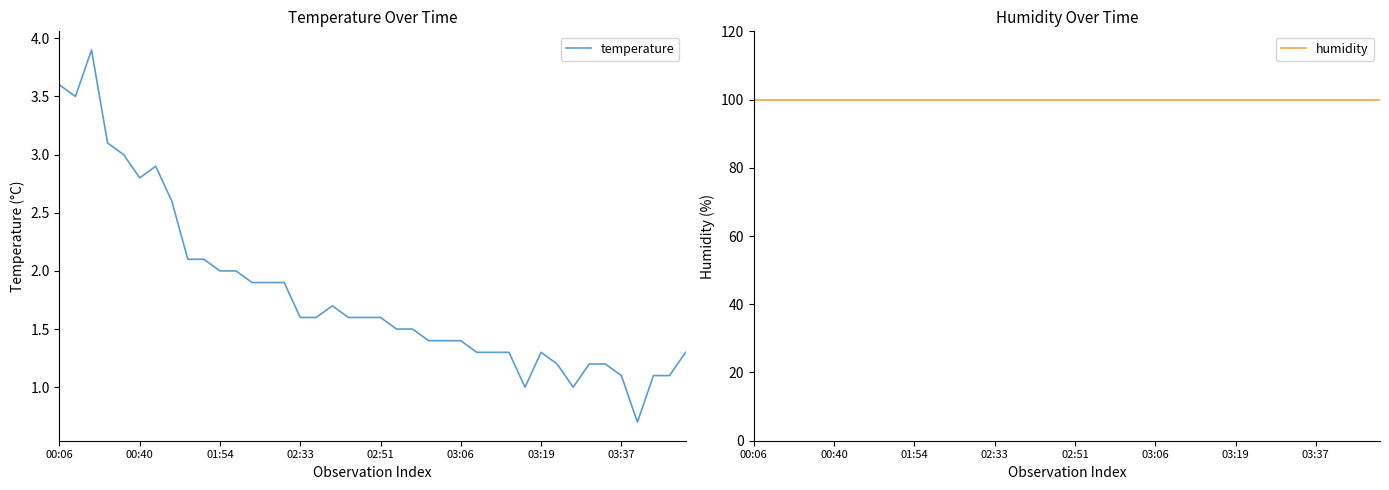

What is the value of the temperature point at the 21st from the left?

1.6